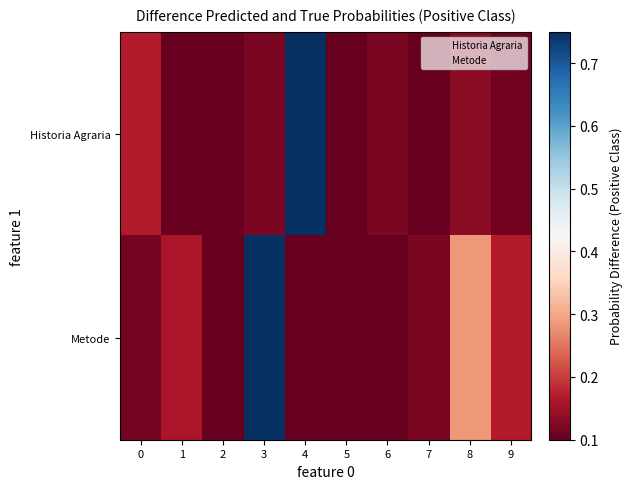

Reading left to right, transcribe all the data shown in this chart.

Historia Agraria: 0=0.2	1=0.1	2=0.1	3=0.1	4=0.7	5=0.1	6=0.1	7=0.1	8=0.1	9=0.1
Metode: 0=0.1	1=0.2	2=0.1	3=0.7	4=0.1	5=0.1	6=0.1	7=0.1	8=0.3	9=0.2